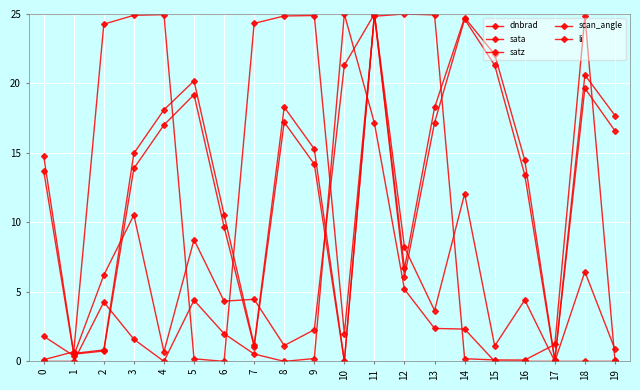

How many times do scan_angle and sata cross each other?

8